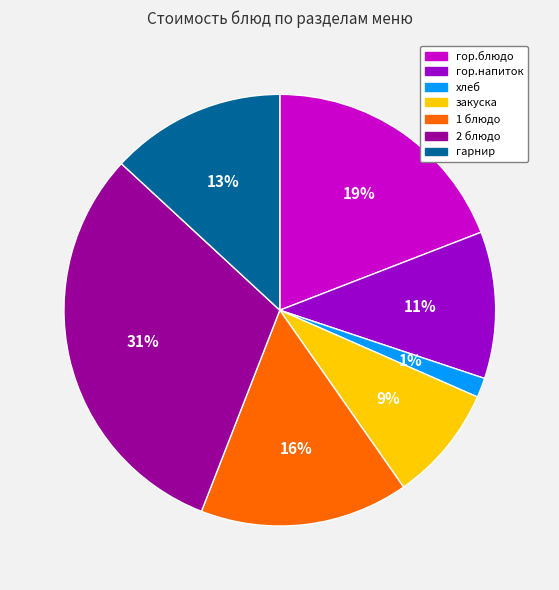

Combined, do 1 блюдо and 2 блюдо account for over 50%?

No